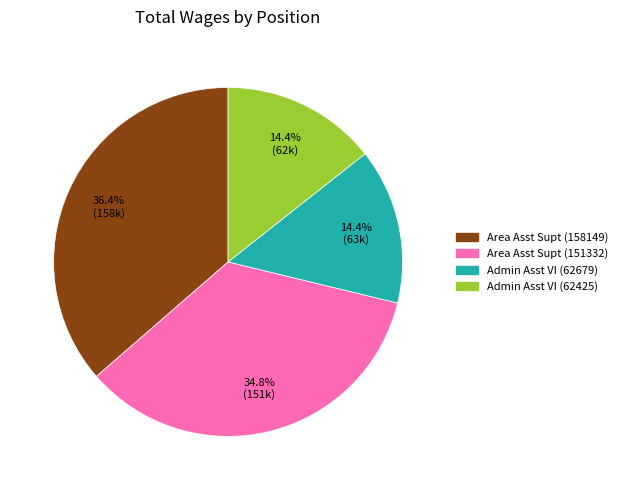

Which slice is the largest?

Area Asst Supt (158149)